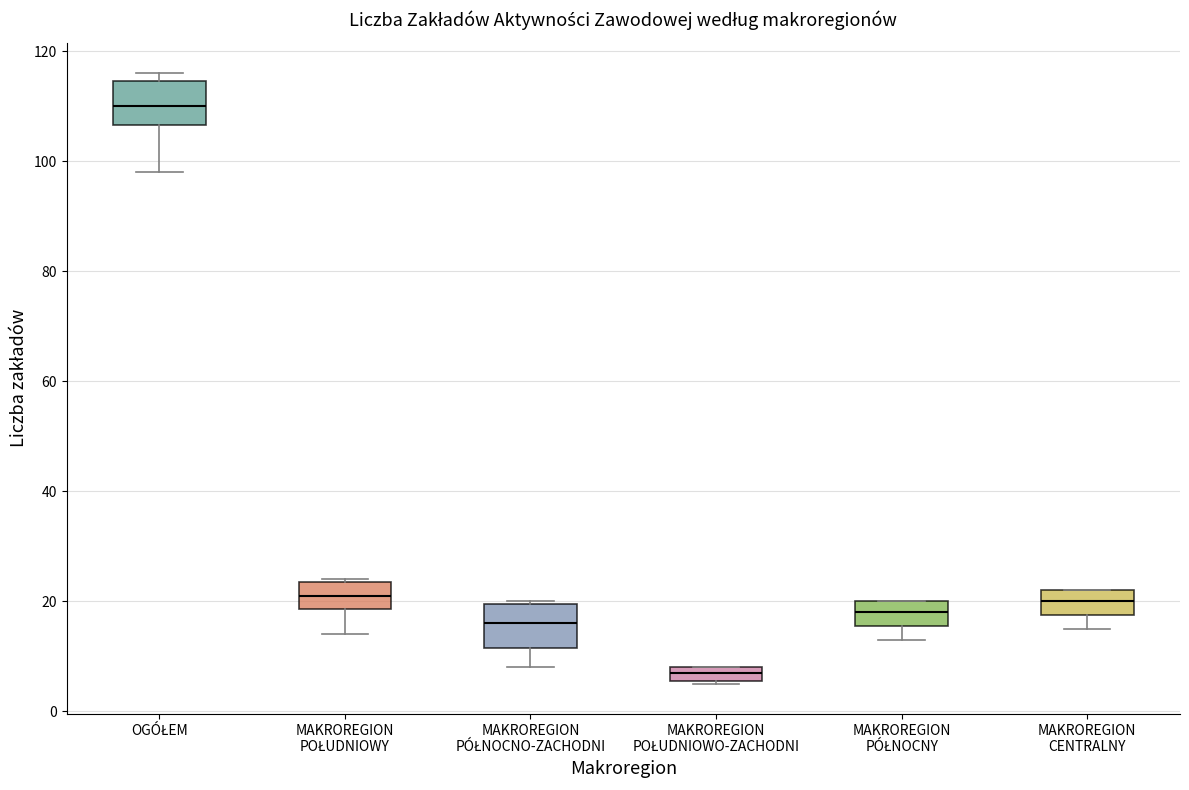

Which box's median line is the lowest?

MAKROREGION POŁUDNIOWO-ZACHODNI